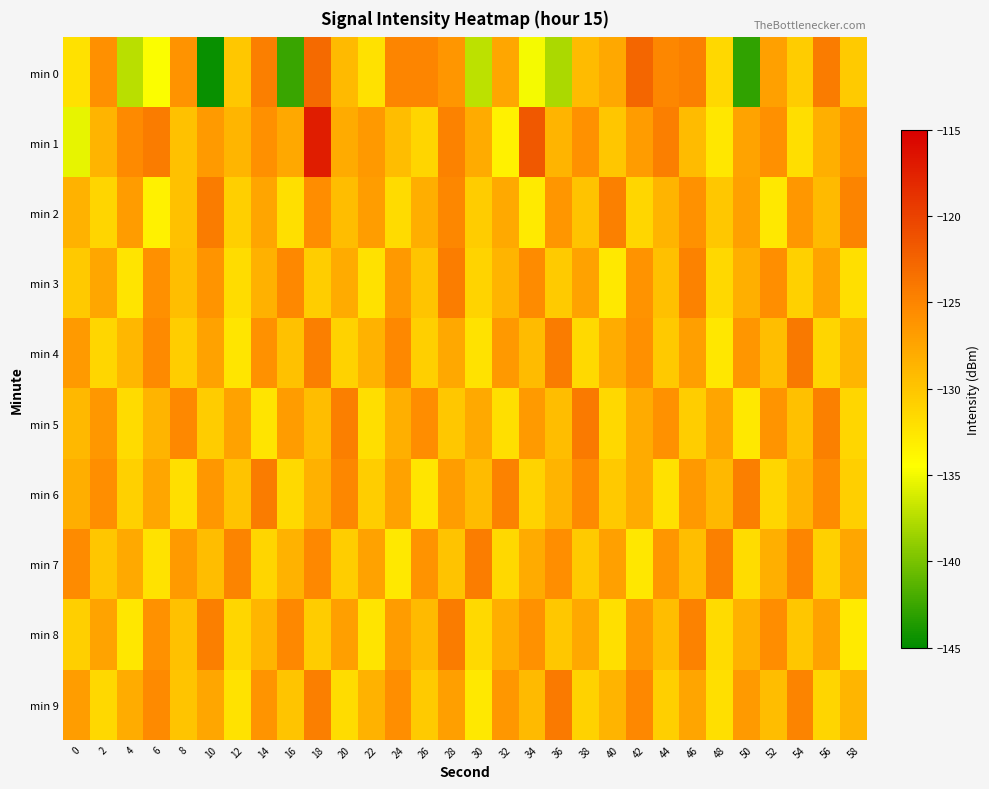

What is the spread (max minus min) of values at 58?

8.0